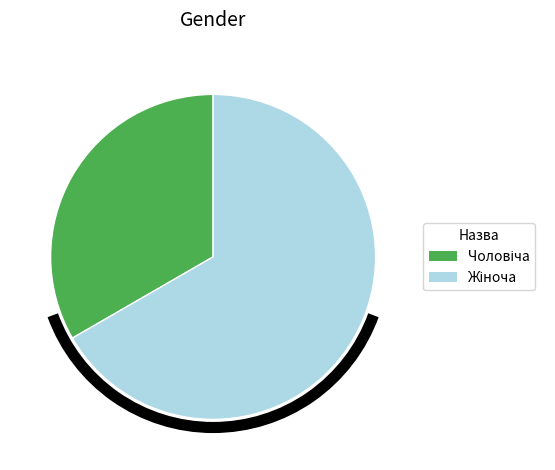

Is there a majority slice in this chart?

Yes